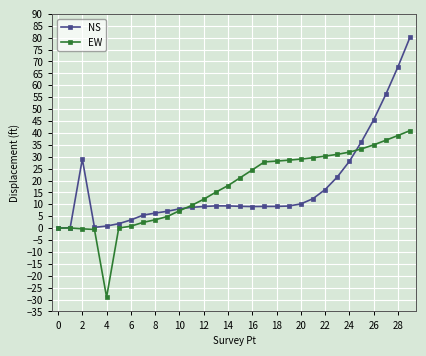

What is the value of the EW point at the 28th from the left?

36.9